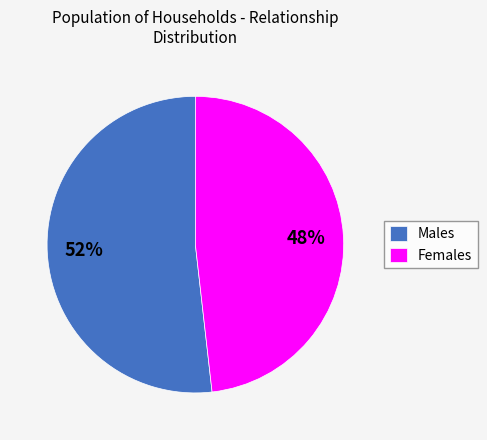

What is the largest slice in the pie chart?

Males